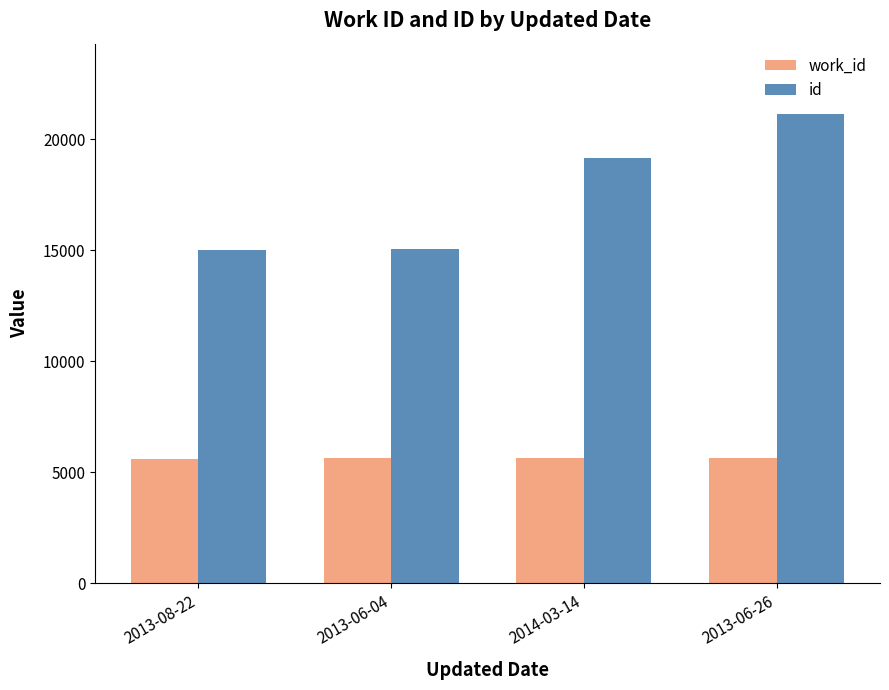

What is the average value of the work_id series?

5642